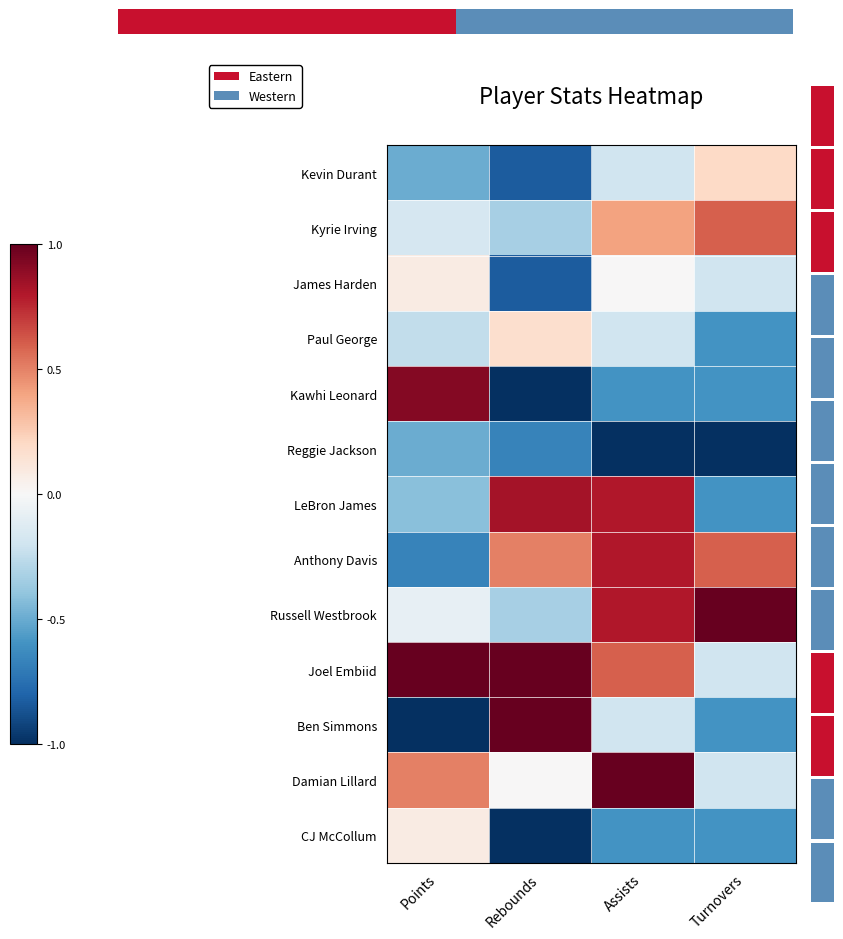

Rank the categories by Russell Westbrook value from lowest to highest.

Rebounds, Points, Assists, Turnovers